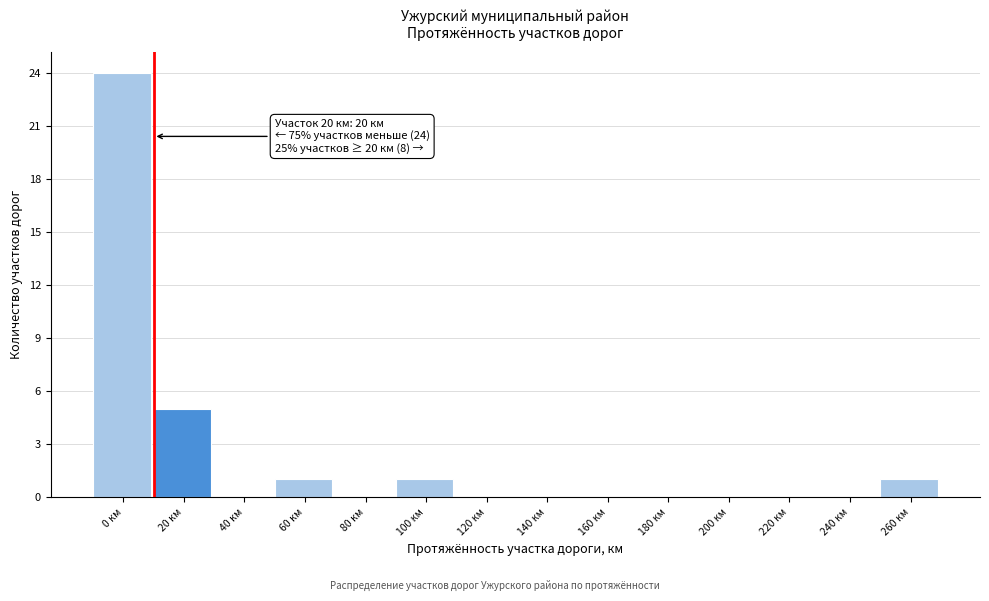

Reading left to right, what are all the values shown in this chart?

0 км=24	20 км=5	40 км=0	60 км=1	80 км=0	100 км=1	120 км=0	140 км=0	160 км=0	180 км=0	200 км=0	220 км=0	240 км=0	260 км=1